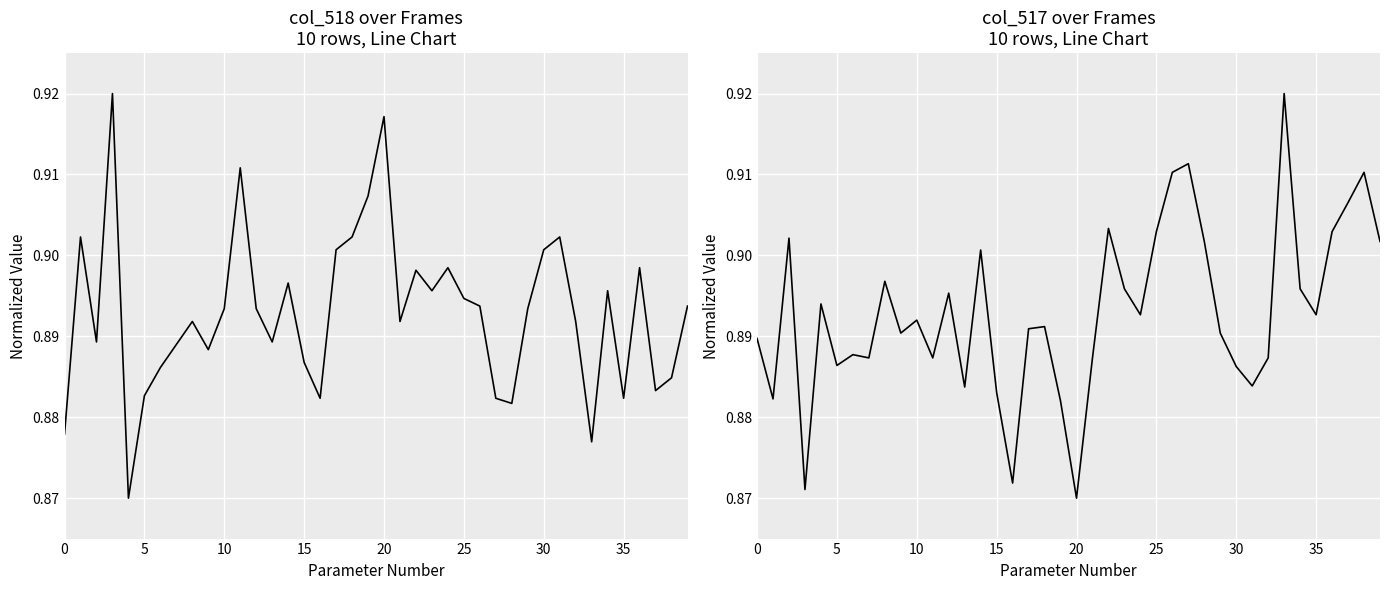

Is this an area chart (filled region under the line)?

No